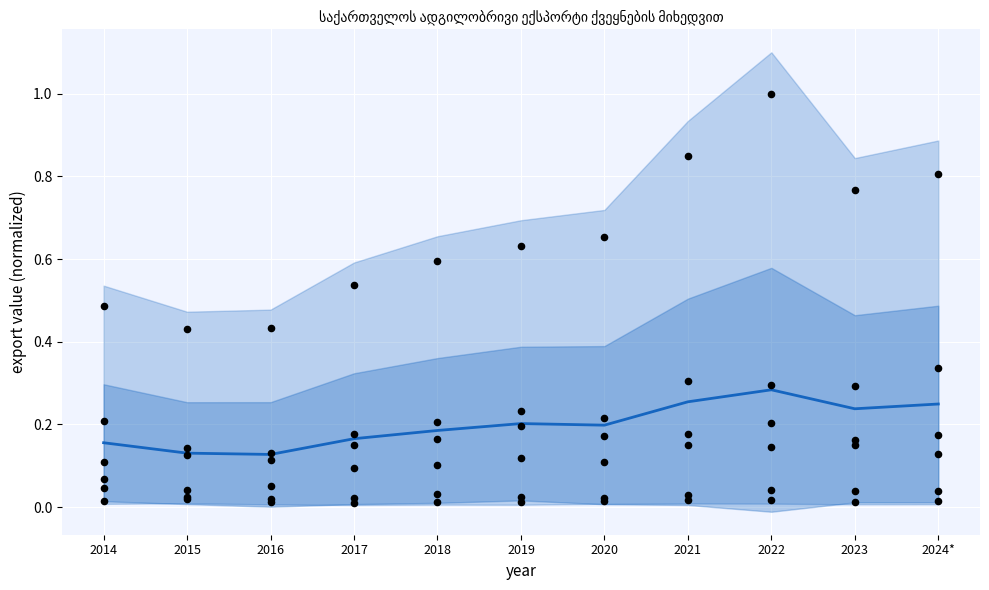

Between 2016 and 2022, which is larger?

2022